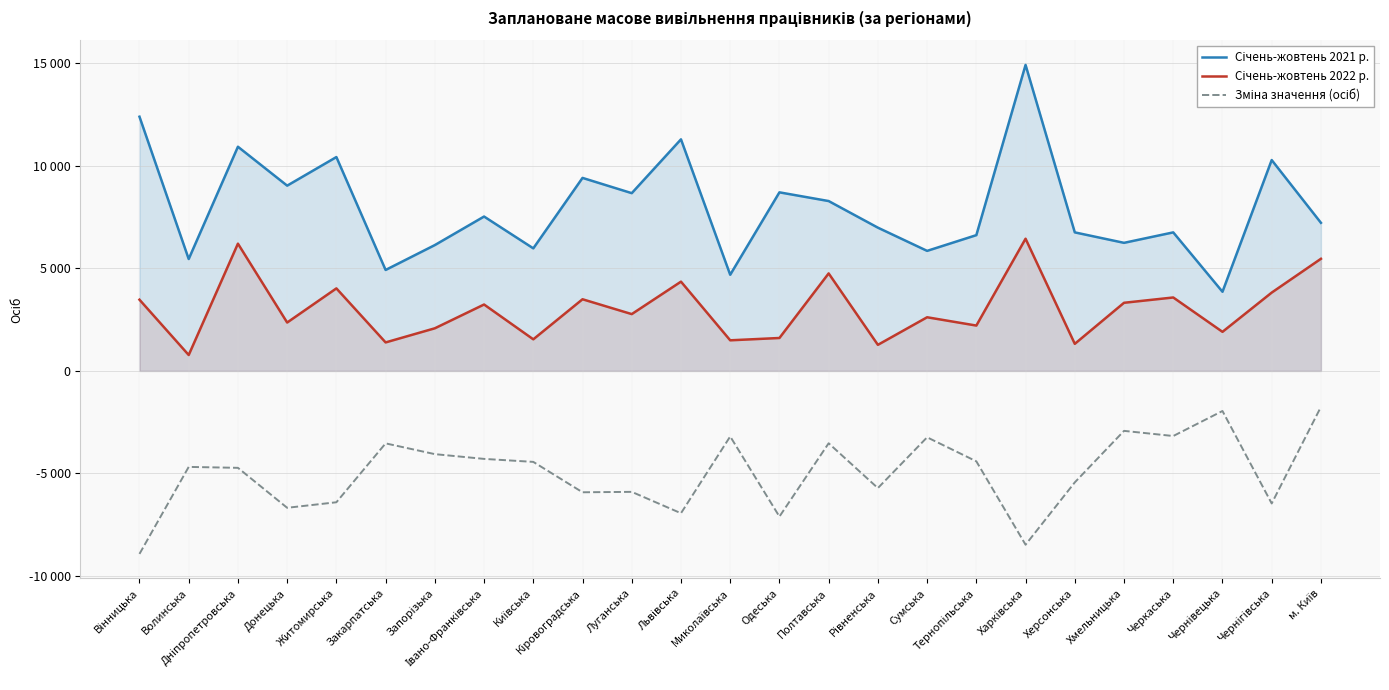

Rank the series by their maximum value, from highest to lowest.

Січень-жовтень 2021 р., Січень-жовтень 2022 р., Зміна значення (осіб)